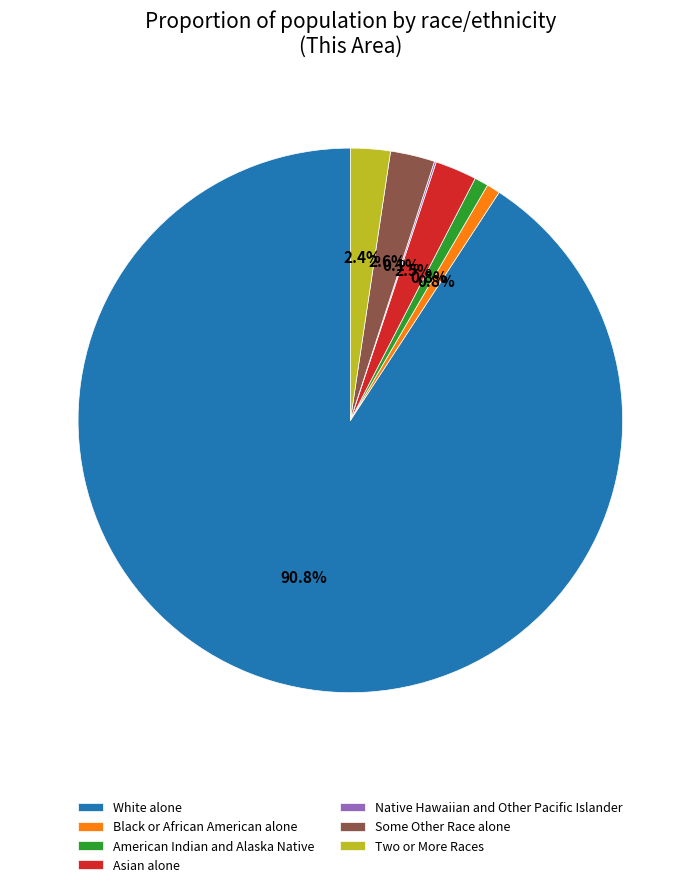

What is the ratio of the value at Some Other Race alone to the value at Two or More Races?

1.1